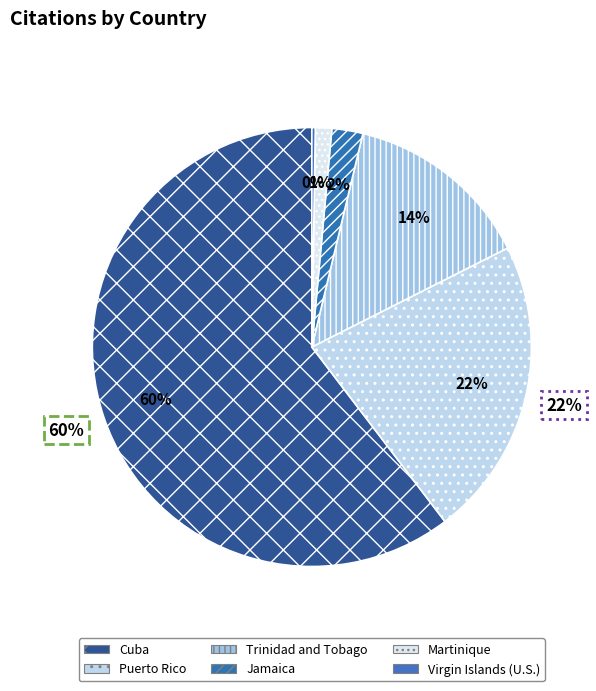

True or false: Martinique accounts for 11% of the total.

False